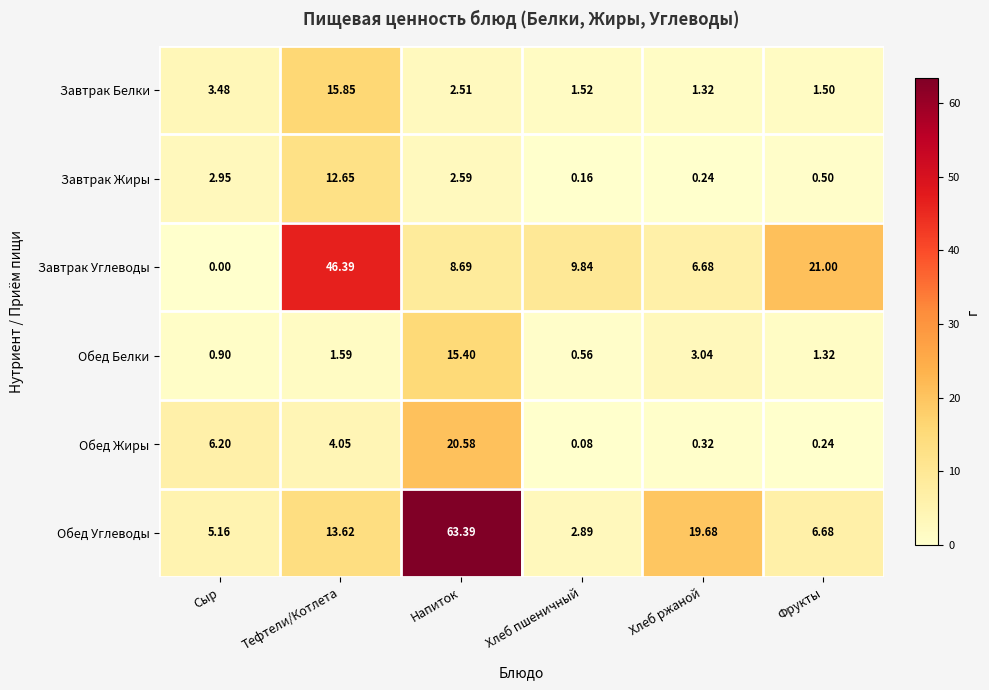

Between Напиток and Хлеб ржаной, which series saw the biggest shift?

Обед Углеводы